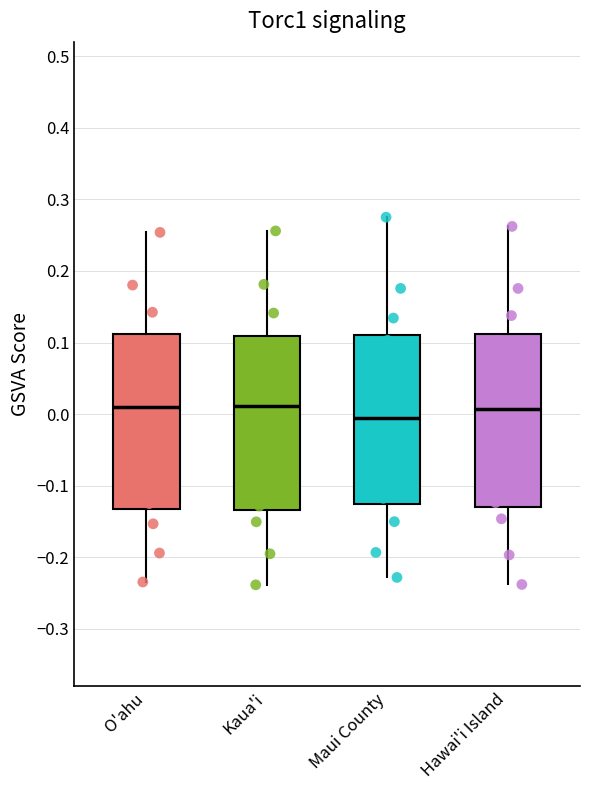

Reading left to right, read every box against the y-axis: the position of its median line, the range the box covers, and the ends of its whiskers. The values are not printed on the chart, so give them approximately, as read against the axis.

O'ahu: median 0.01, box -0.13 to 0.11, whiskers -0.23 to 0.25
Kaua'i: median 0.01, box -0.13 to 0.11, whiskers -0.24 to 0.26
Maui County: median 0.00, box -0.13 to 0.11, whiskers -0.23 to 0.28
Hawai'i Island: median 0.01, box -0.13 to 0.11, whiskers -0.24 to 0.26